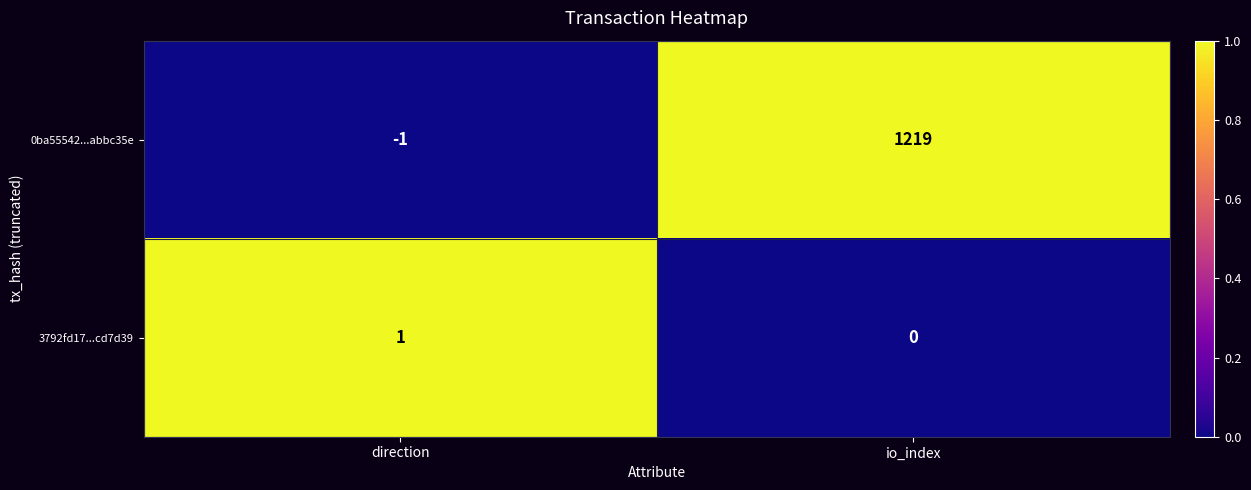

At direction, list the series in order from smallest to largest.

0ba55542...abbc35e, 3792fd17...cd7d39